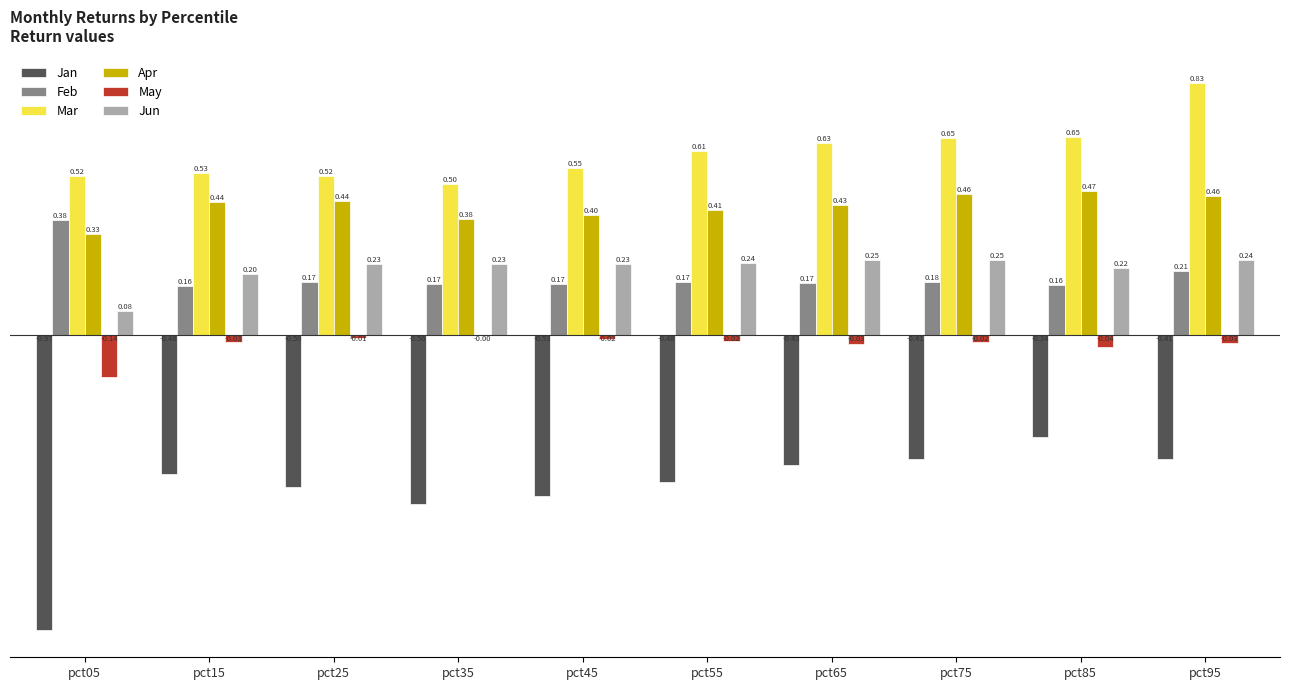

Does the chart contain stacked bars?

No